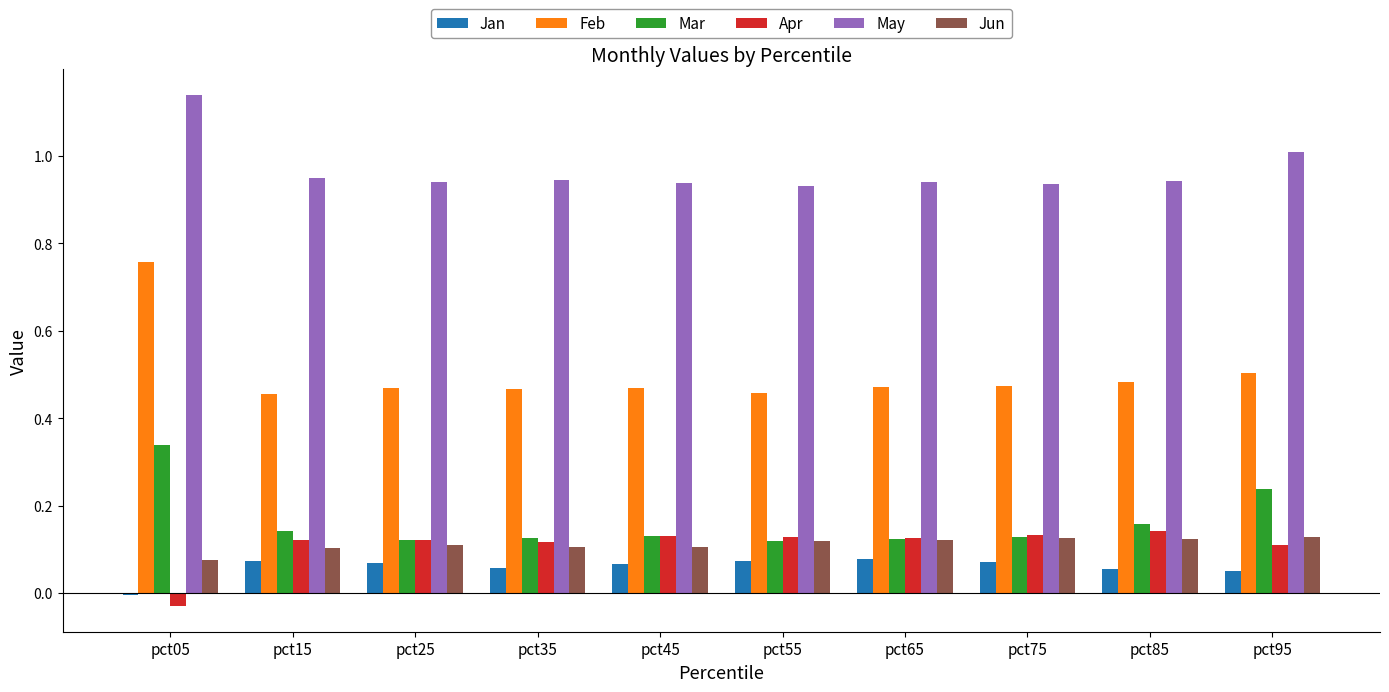

Which series has the widest spread of values?

Feb